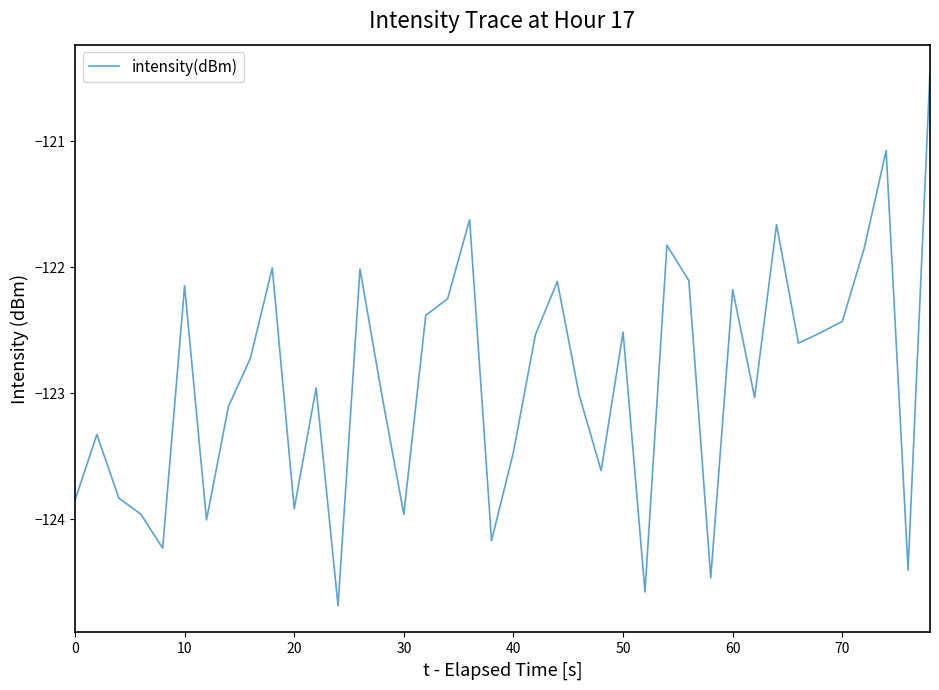

What is the minimum value shown in the chart?

-124.7